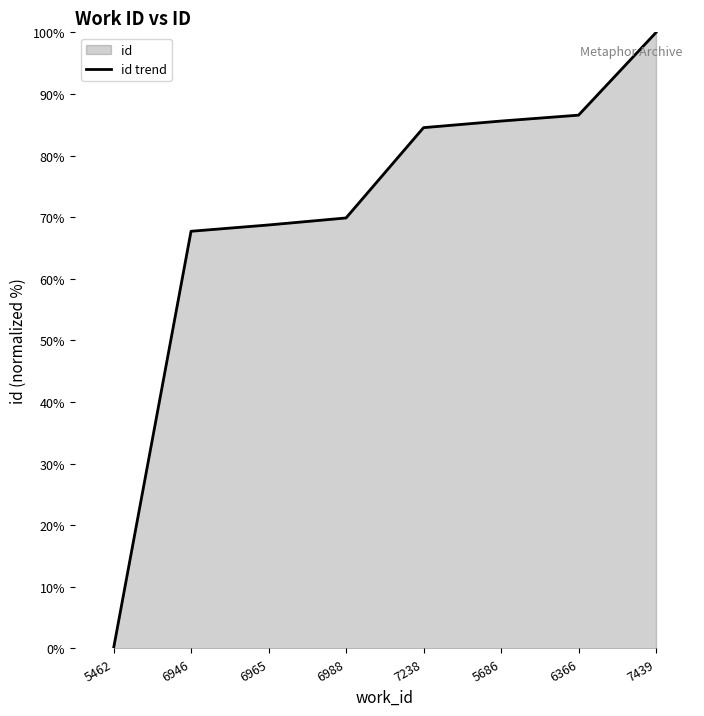

Reading left to right, transcribe all the data shown in this chart.

0.0	67.7	68.8	69.9	84.5	85.6	86.6	100.0